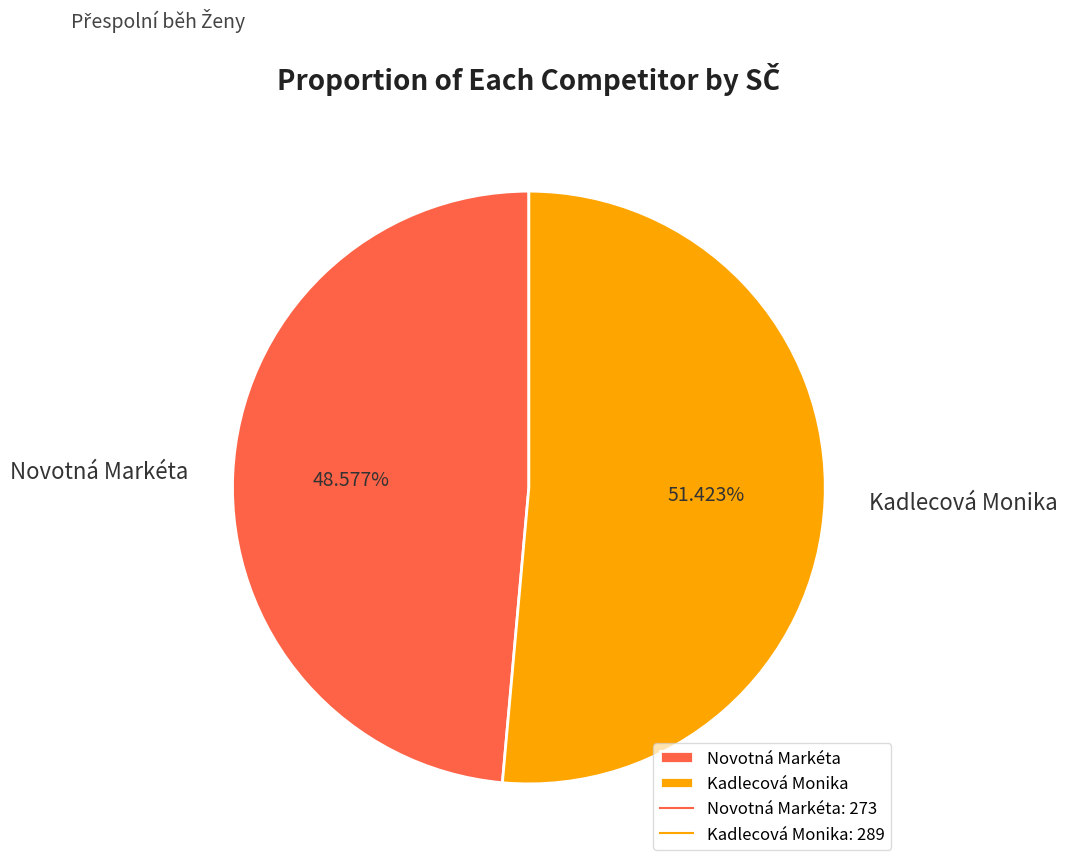

What is the majority slice?

Kadlecová Monika